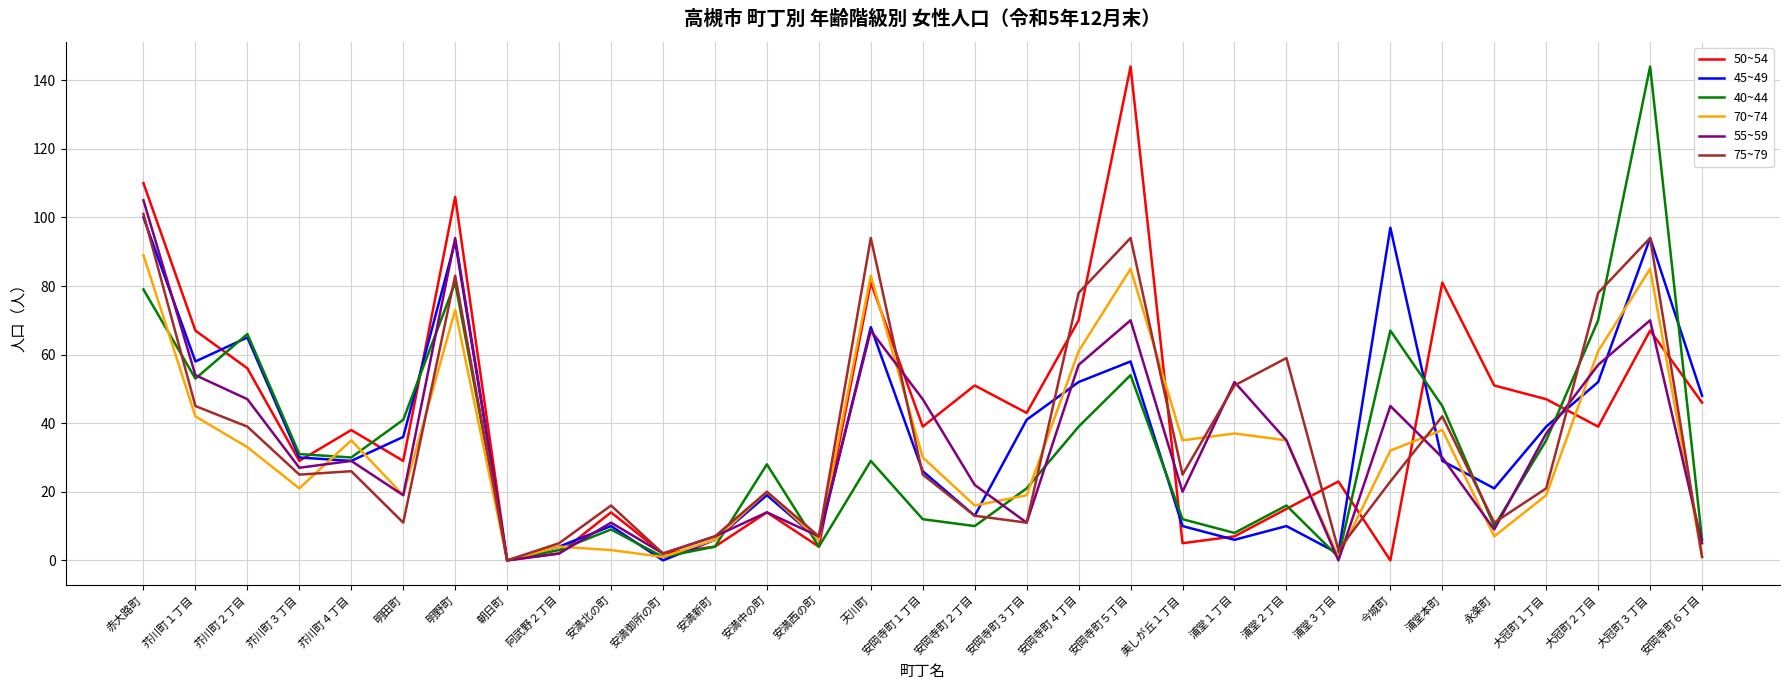

What is the average value of the 45~49 series?

36